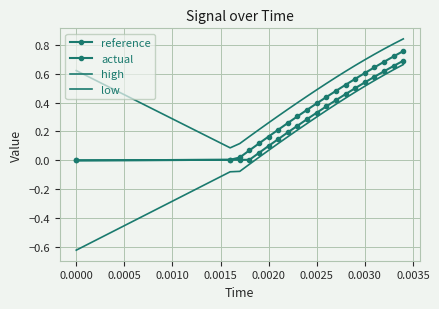

What is the maximum value for low?

0.7